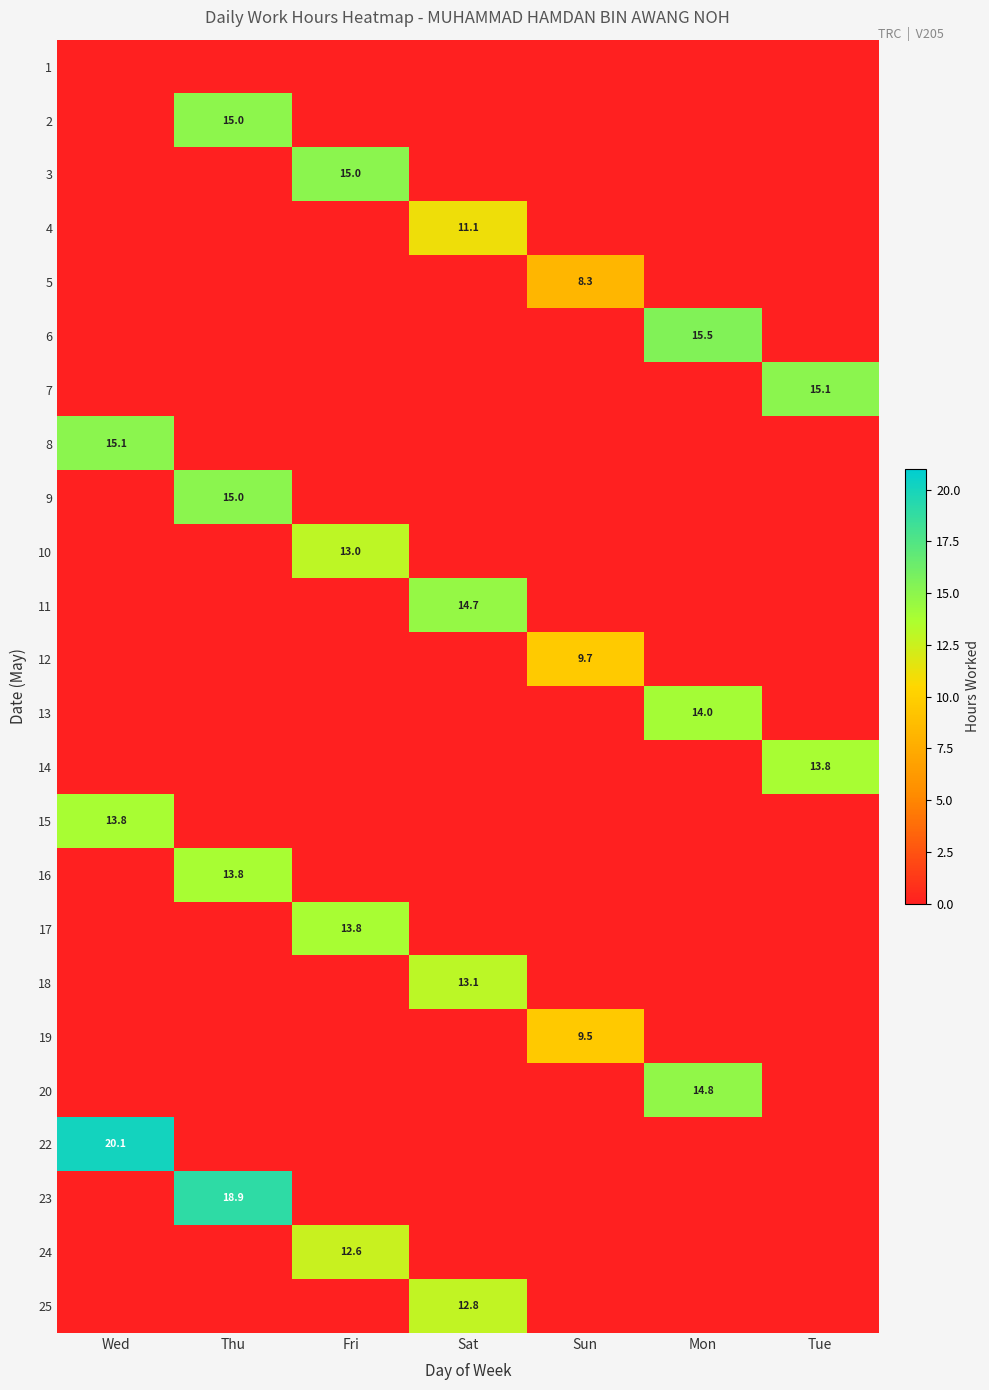

How many values in 15 are above zero?

1